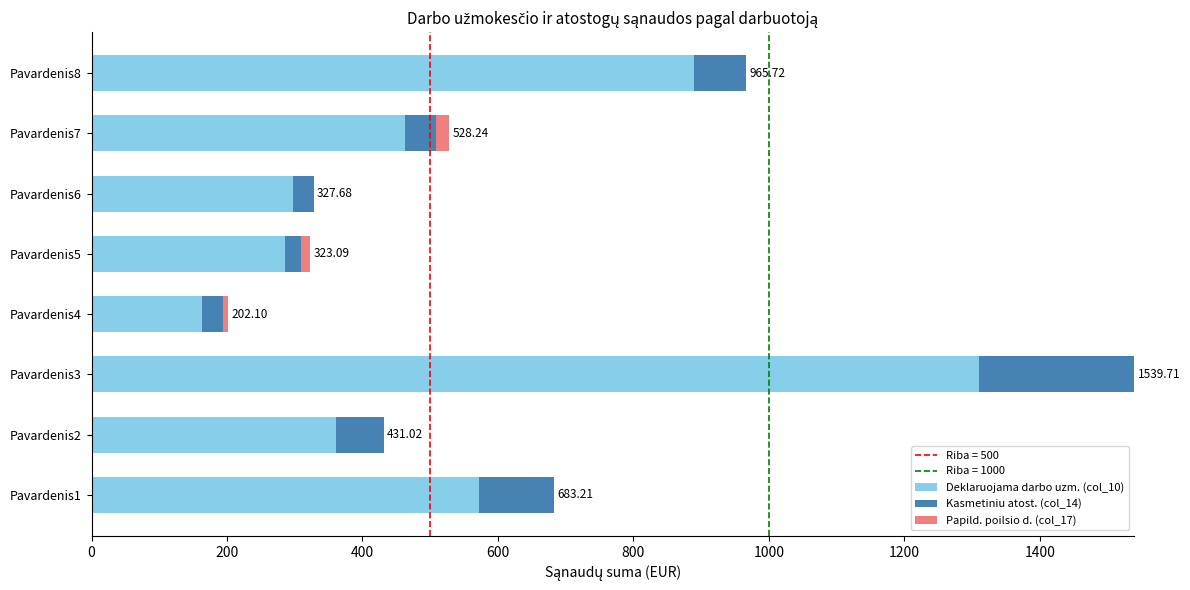

What is the total value across all series at Pavardenis2?

431.0